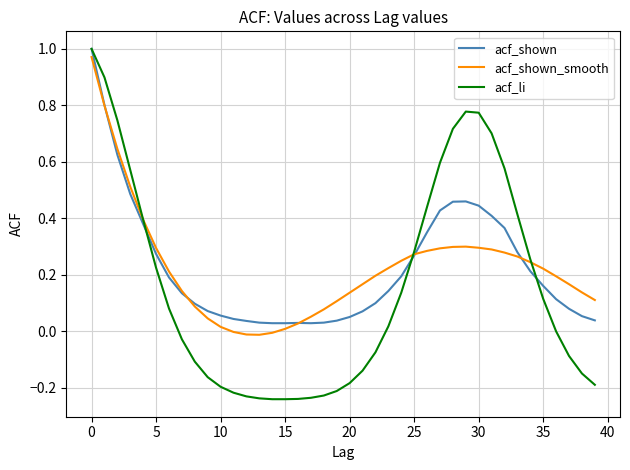

Which series has the largest range (max minus min)?

acf_li